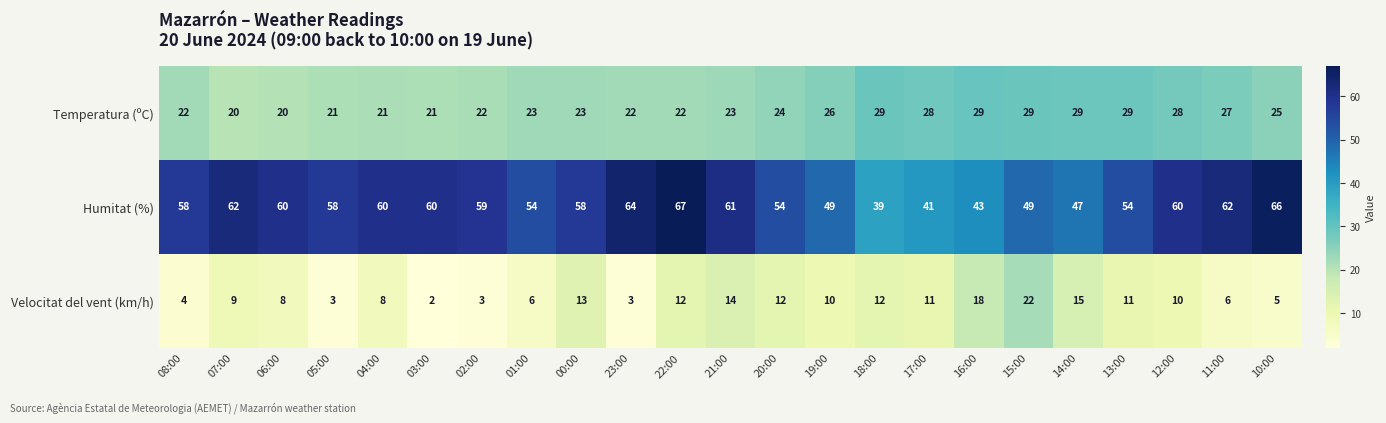

What is the difference between the maximum and minimum values in the Velocitat del vent (km/h) series?

20